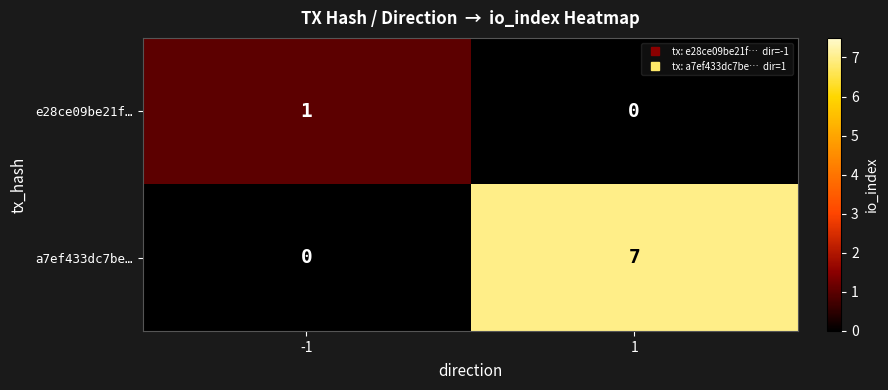

What is the sum of the a7ef433dc7be… values at 1 and -1?

7